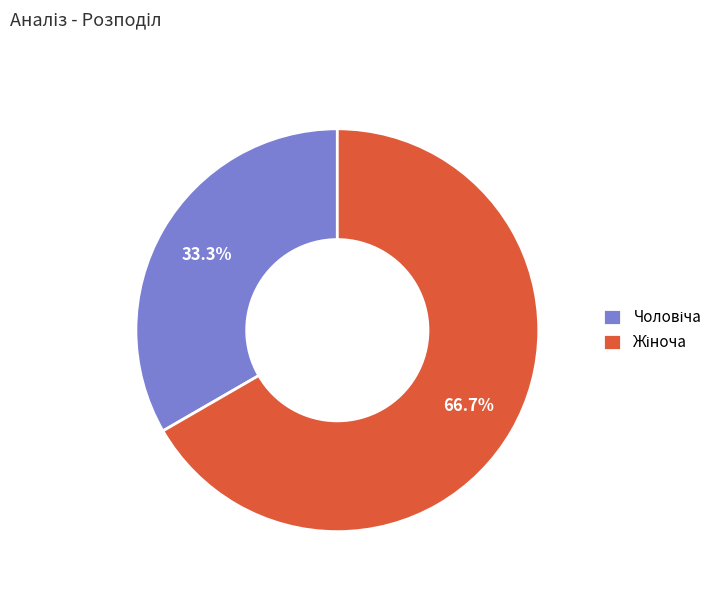

Is there a majority slice in this chart?

Yes